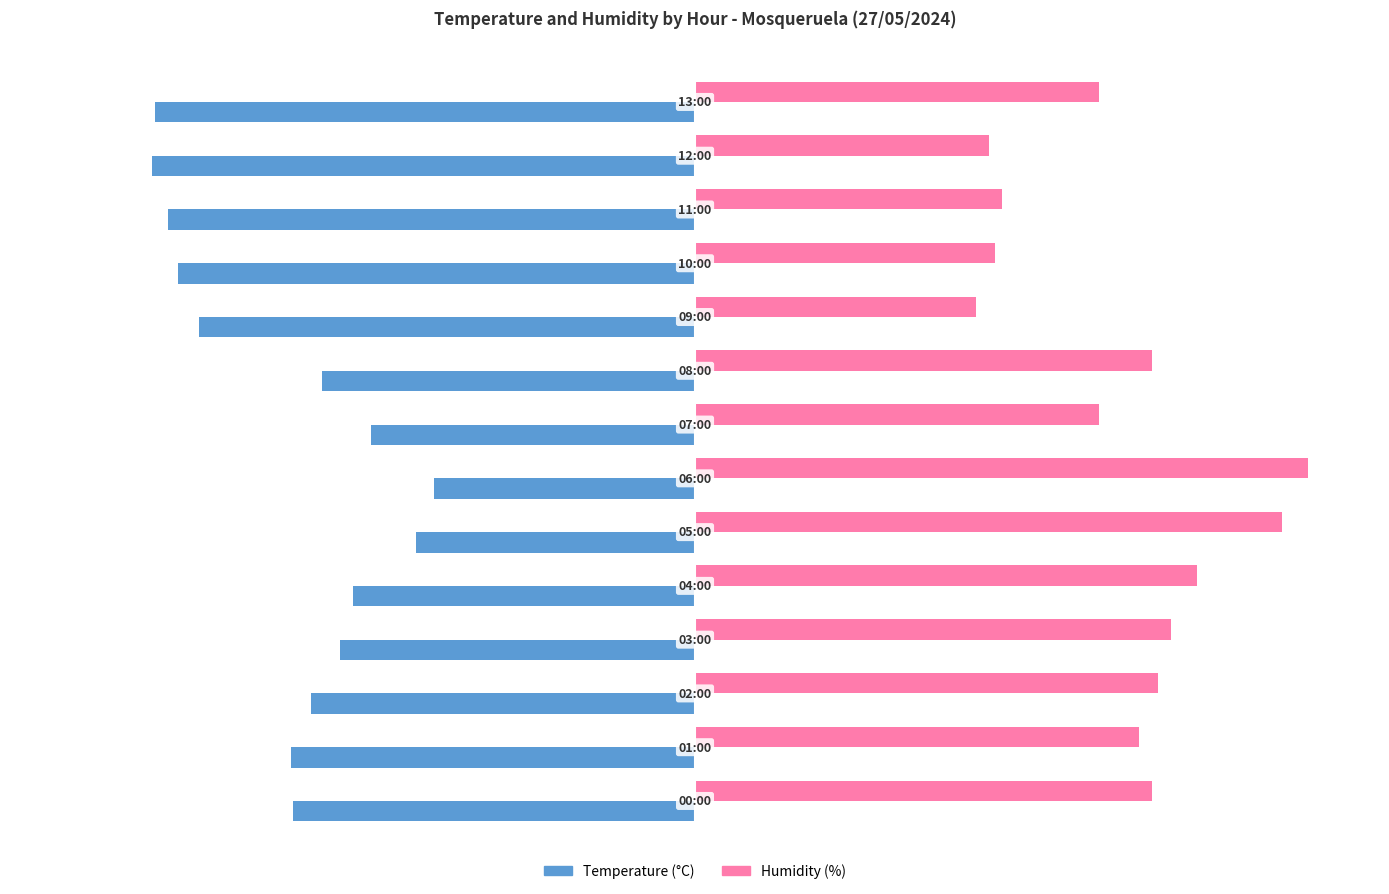

How many distinct data groups are displayed?

2